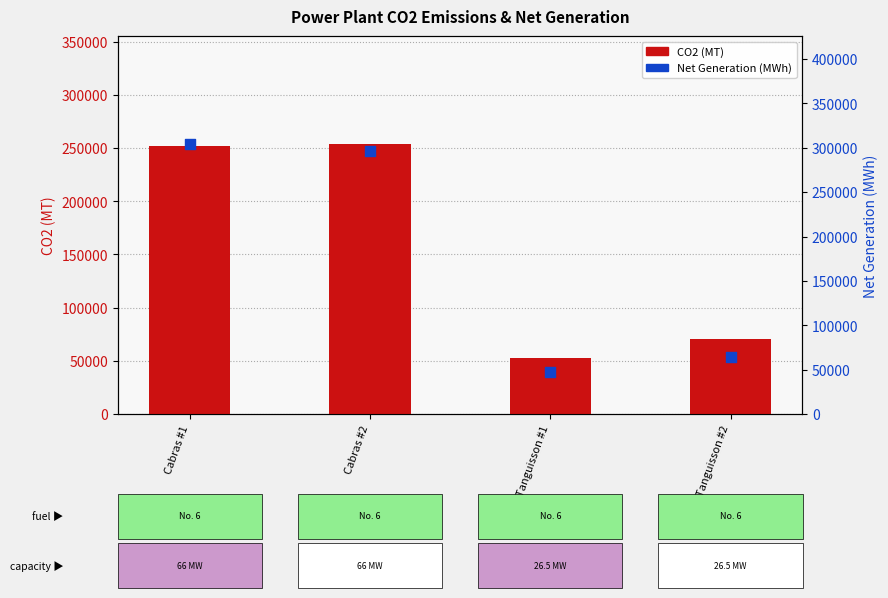

At how many categories does at least one series exceed 59955?

3